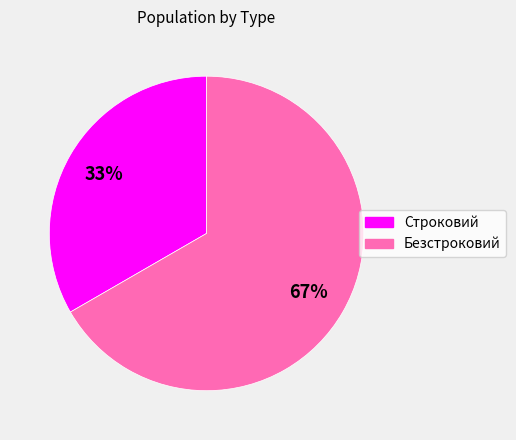

Rank the categories by value from highest to lowest.

Безстроковий, Строковий